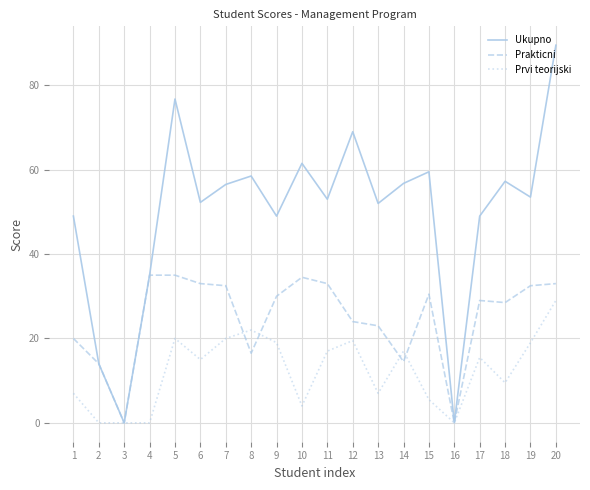

What is the difference between the second highest and second lowest values in the Prvi teorijski series?

22.0